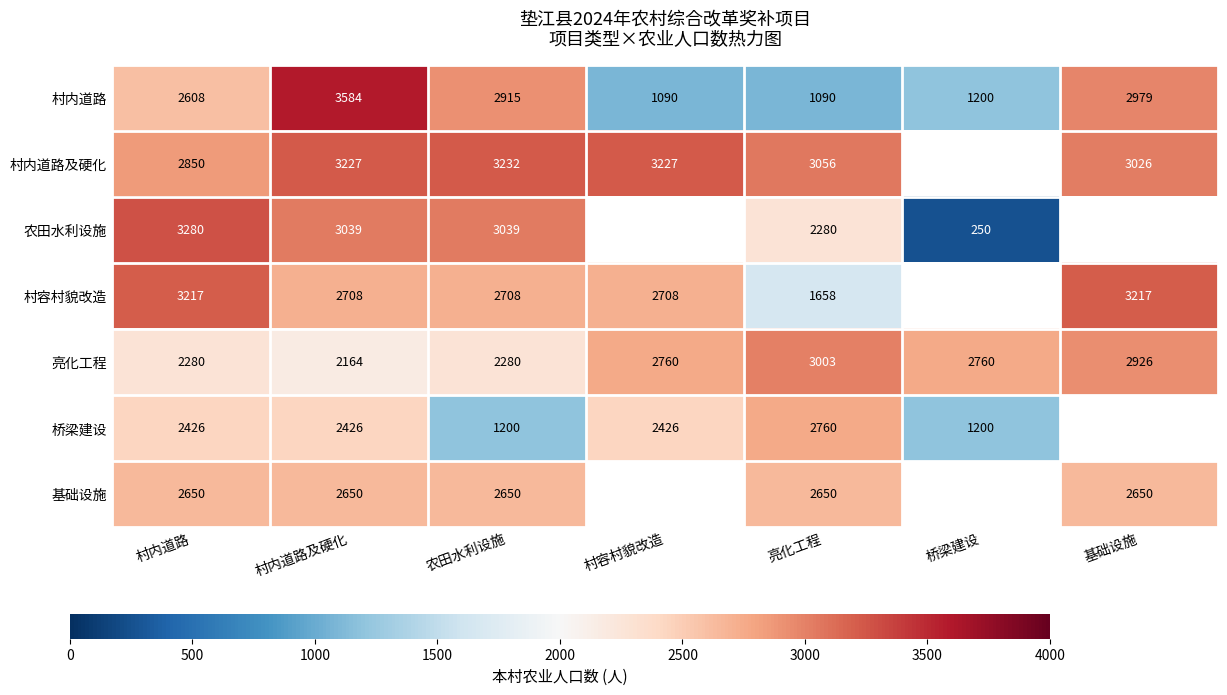

What is the total value across all series at 亮化工程?

16497